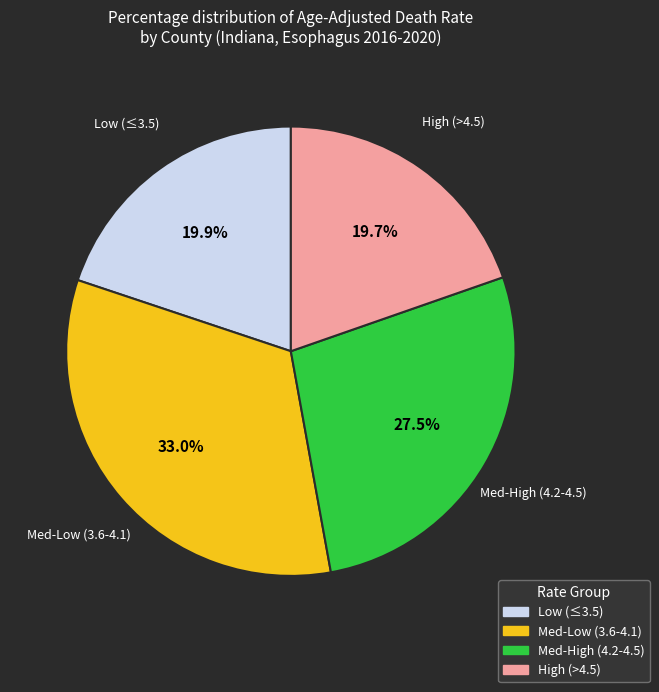

Does any single category account for the majority?

No